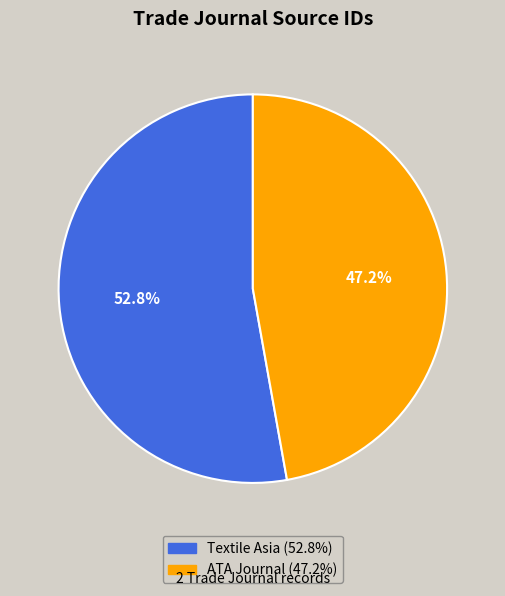

What percentage is the ATA Journal slice, to the nearest percent?

47%